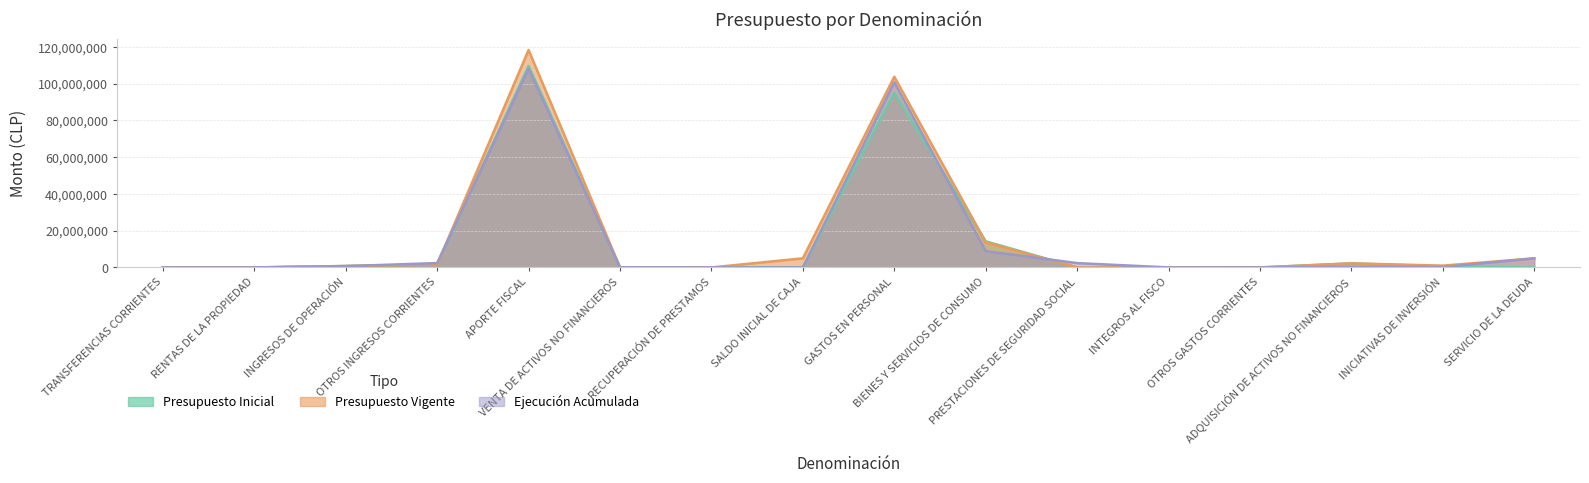

How many data points in Presupuesto Inicial are above 36655?

7